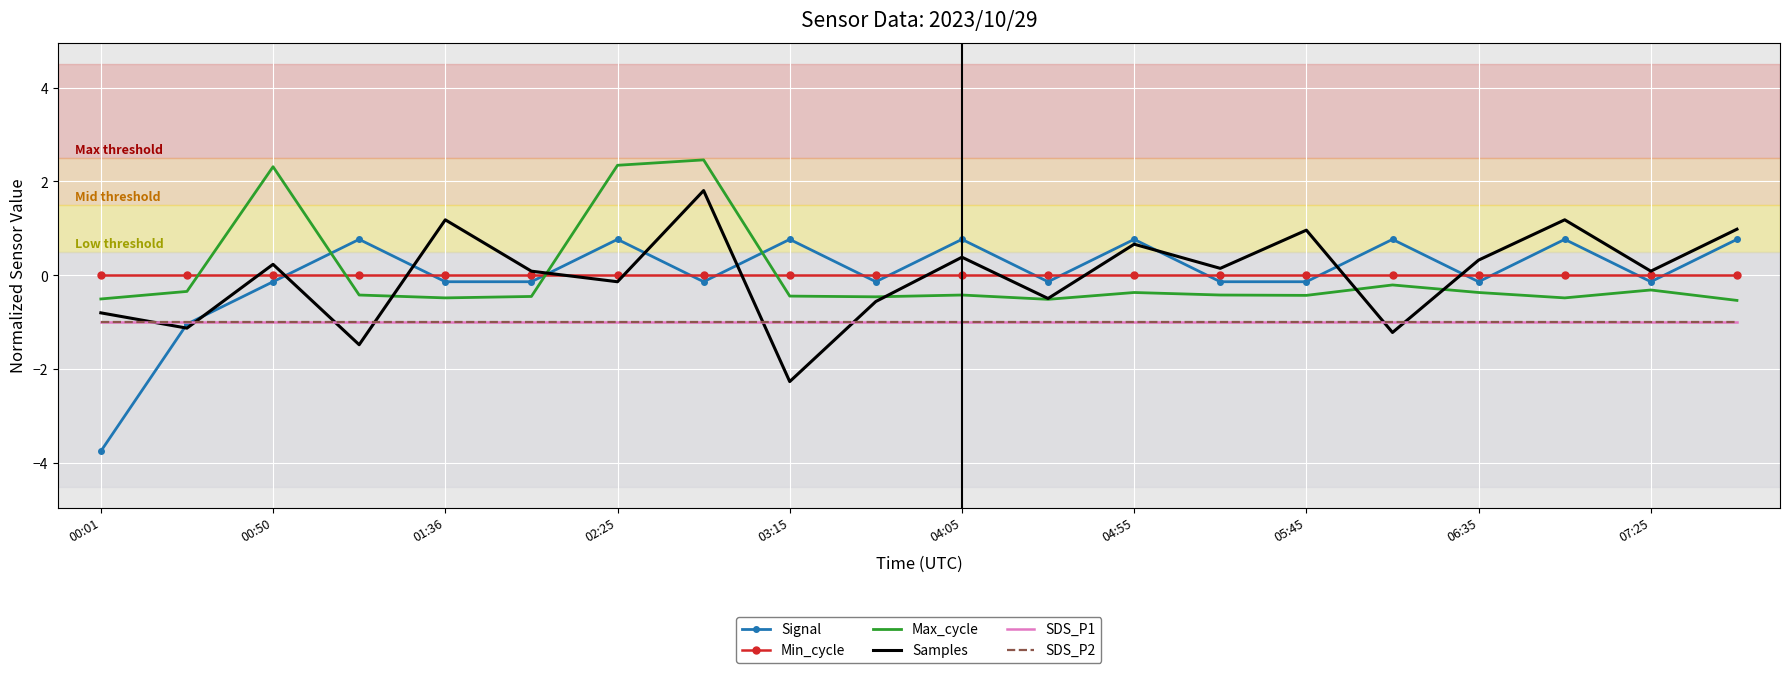

Which category has the lowest value across all series?

00:01